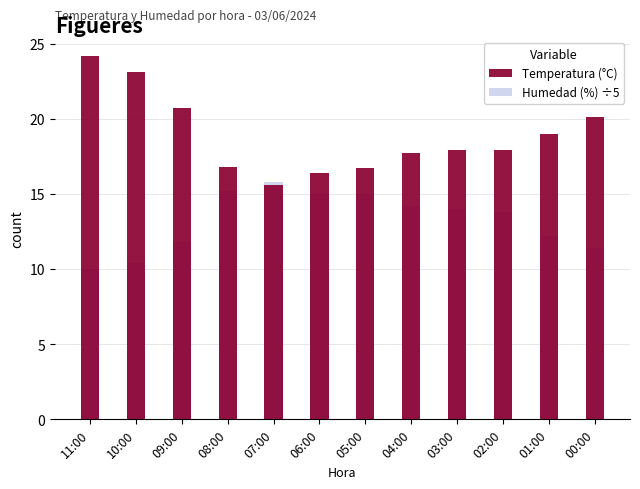

What is the total value across all series at 05:00?

31.7